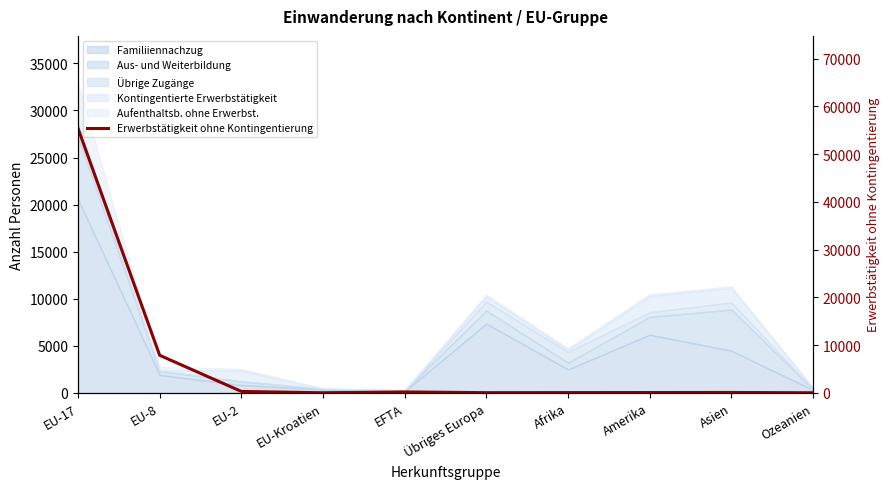

Where does the data first go above 73?

EU-17